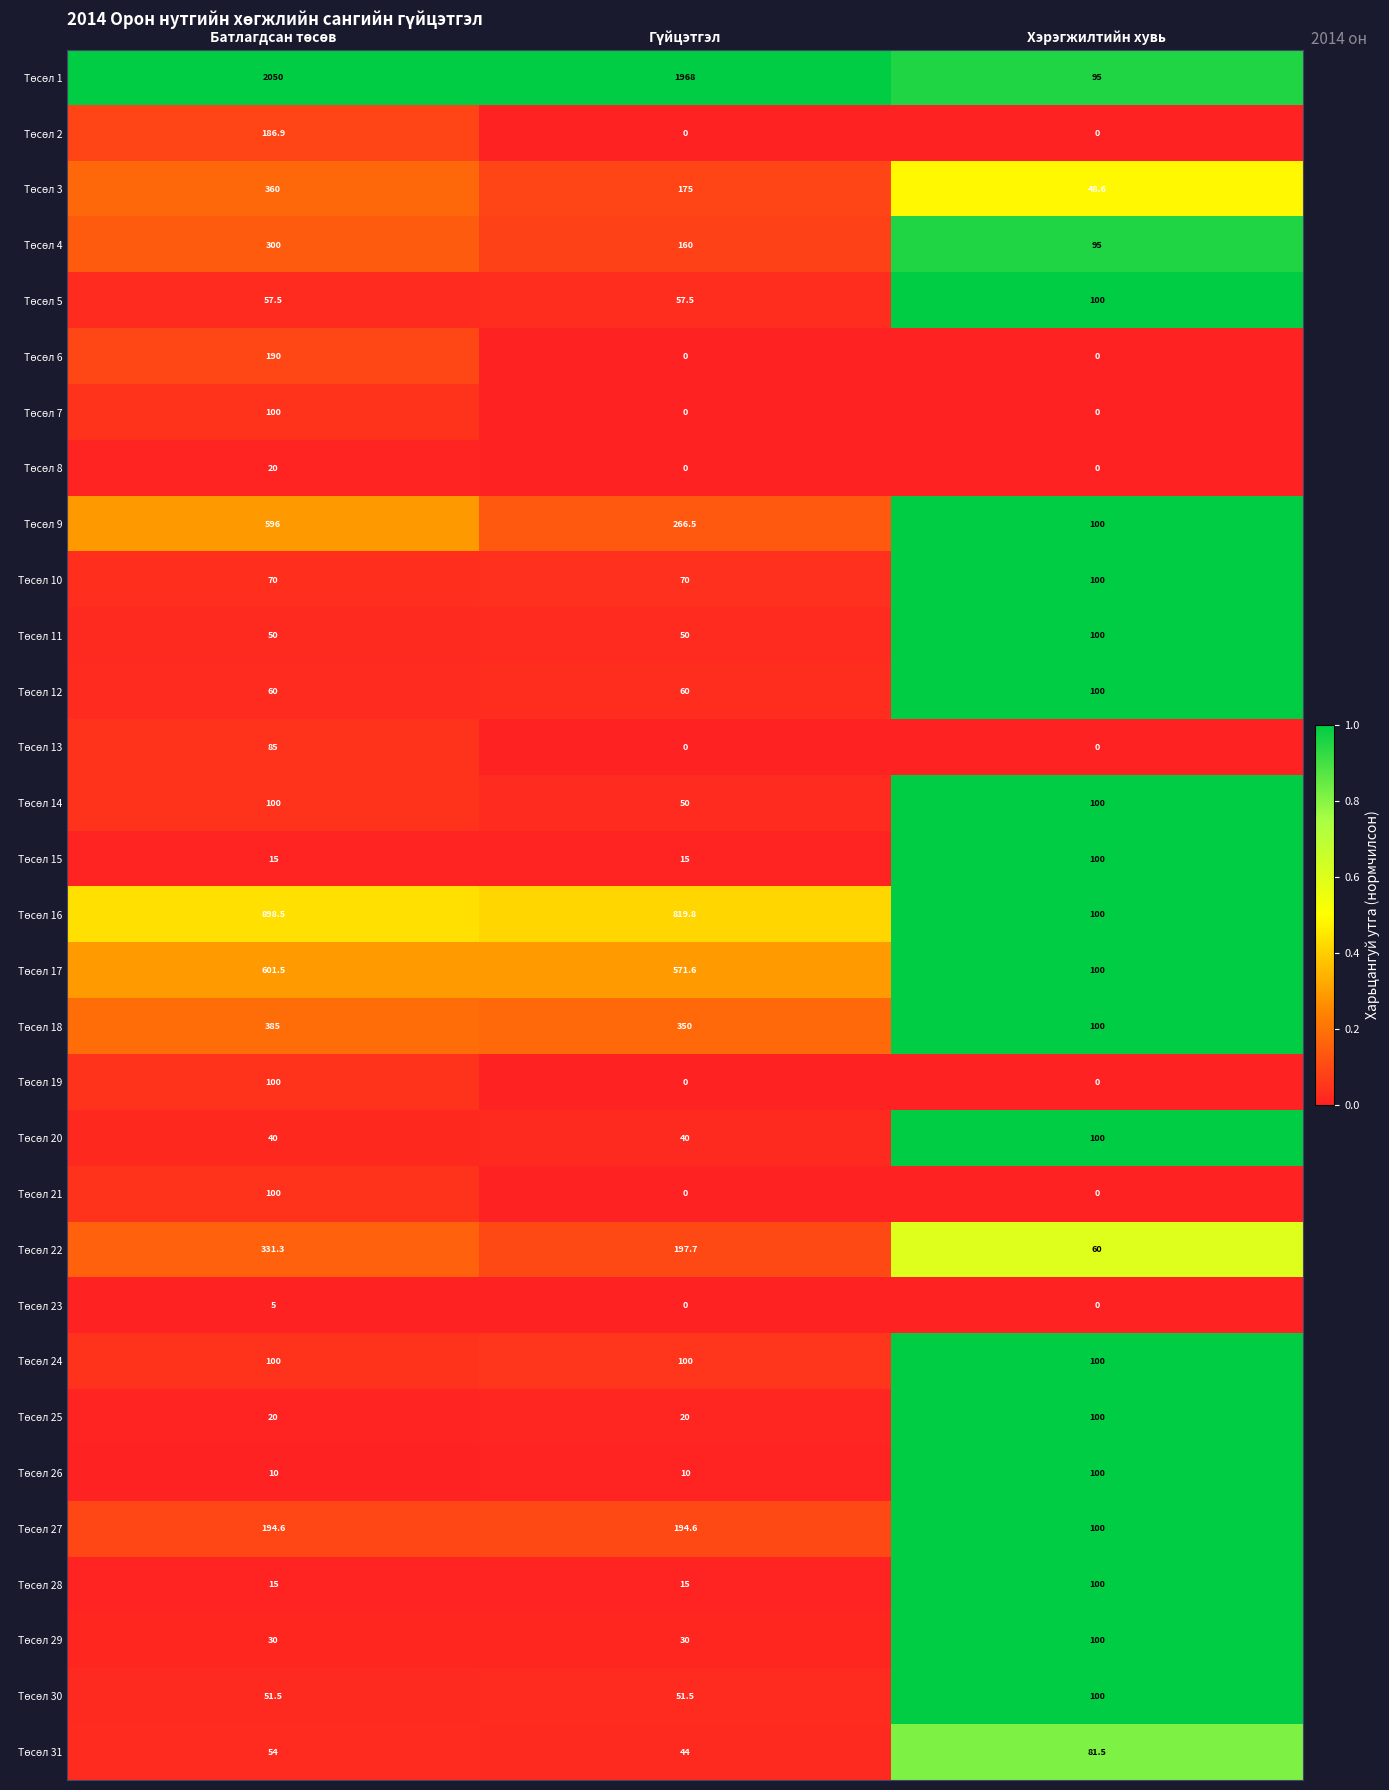

What is the spread (max minus min) of values at Хэрэгжилтийн хувь?

100.0